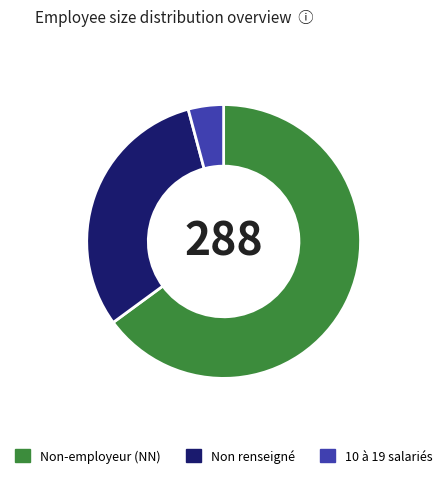

Does any single category account for the majority?

Yes